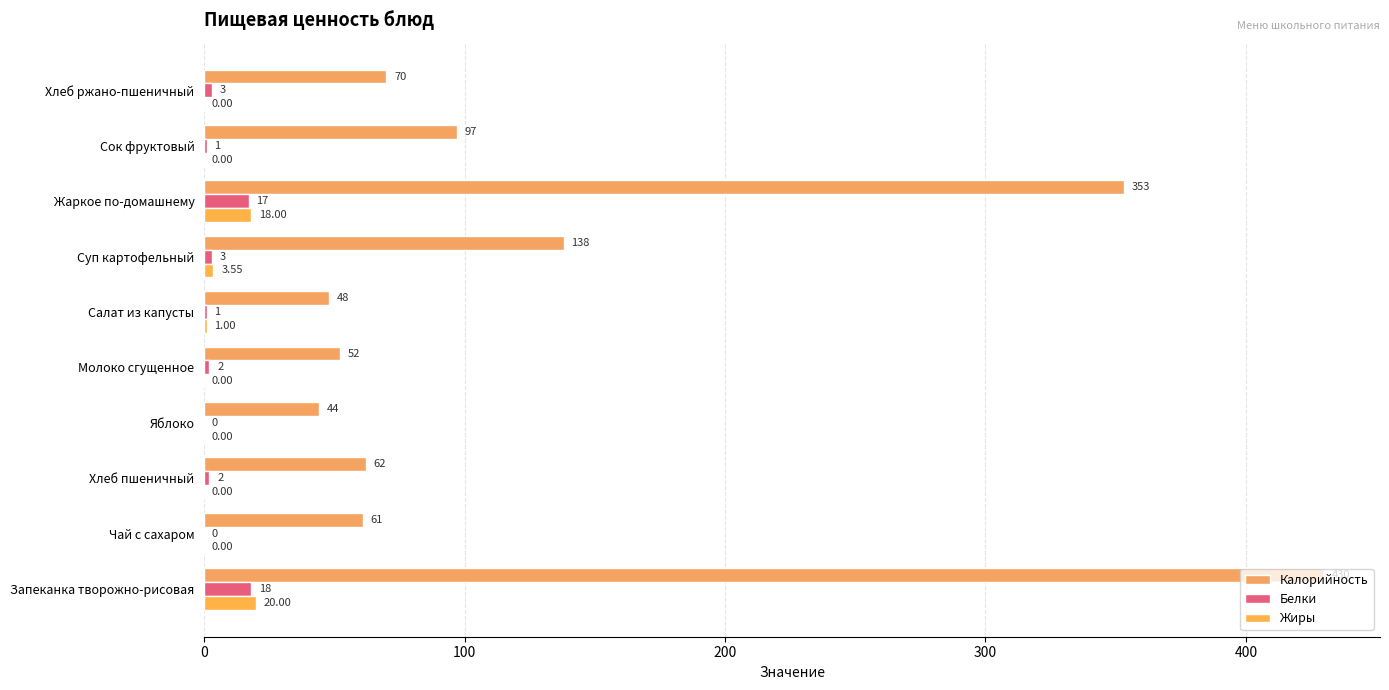

How many data points does each series have?

10